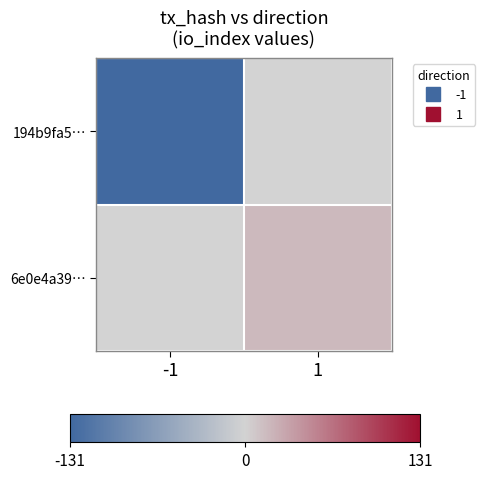

Which series has the largest range (max minus min)?

194b9fa5…